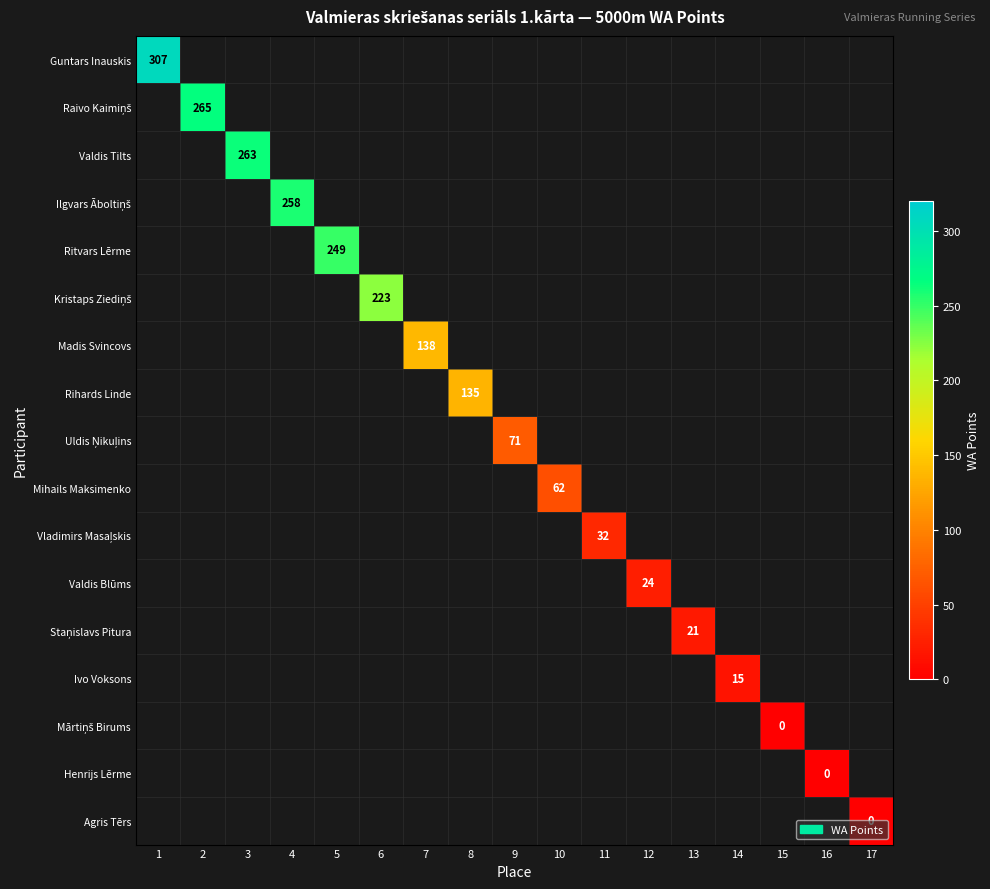

Count the number of data series in this chart.

17